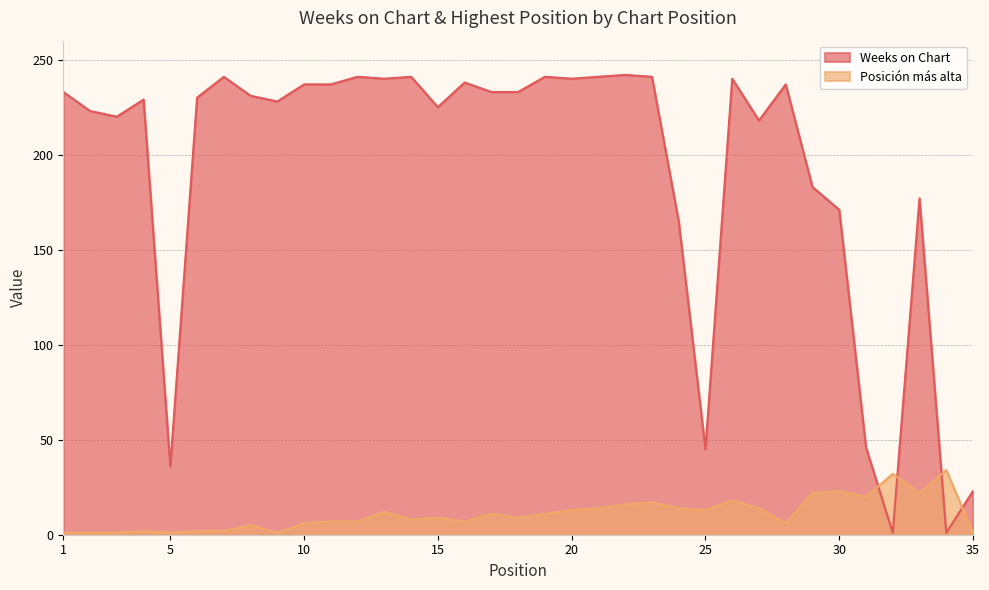

What is the total value across all series at 28?

243